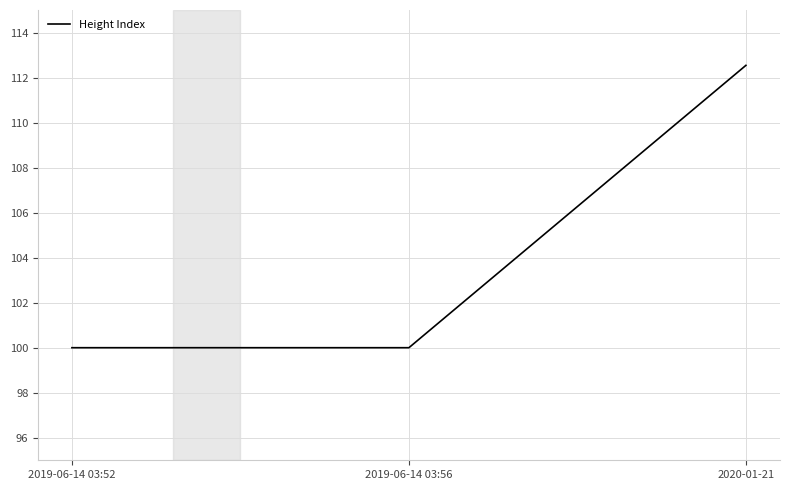

Does the chart display data point markers on the line(s)?

No